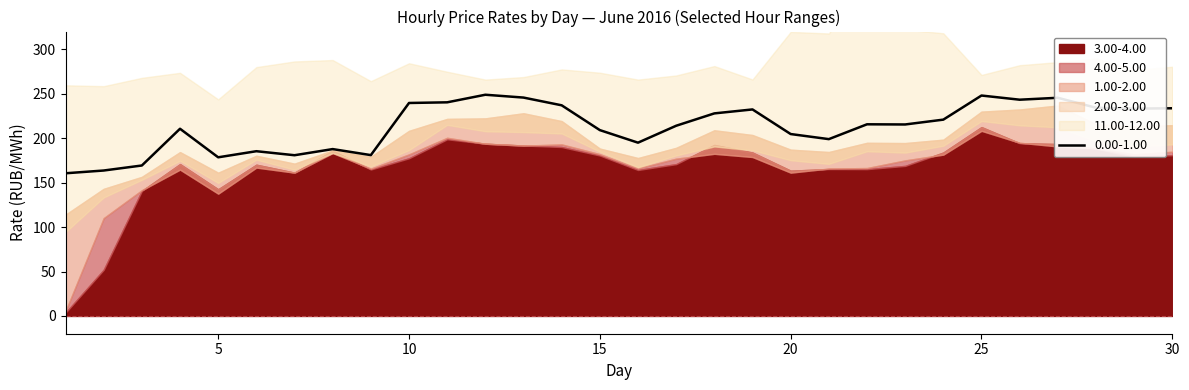

What is the lowest value of the 0.00-1.00 series?

160.5